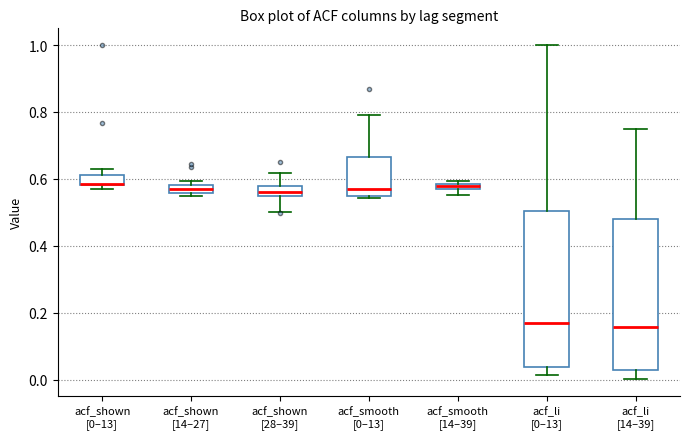

Where is the upper edge of the box for acf_li [14–39] on the y-axis? The values are not printed on the chart, so give them approximately, as read against the axis.

0.48